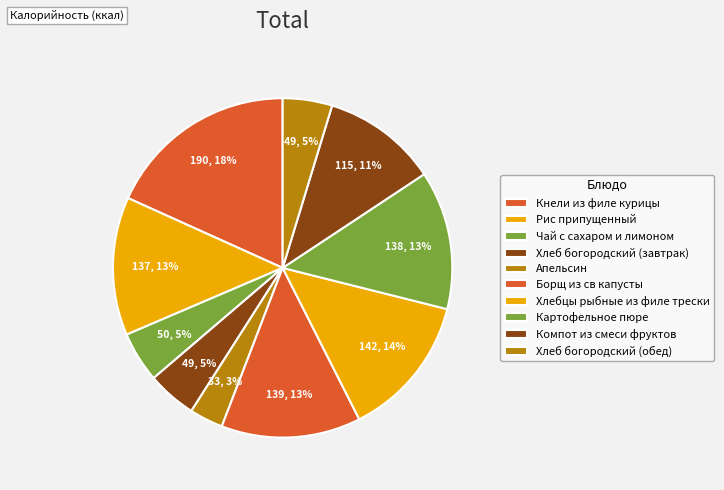

Which slice is the largest?

Кнели из филе курицы